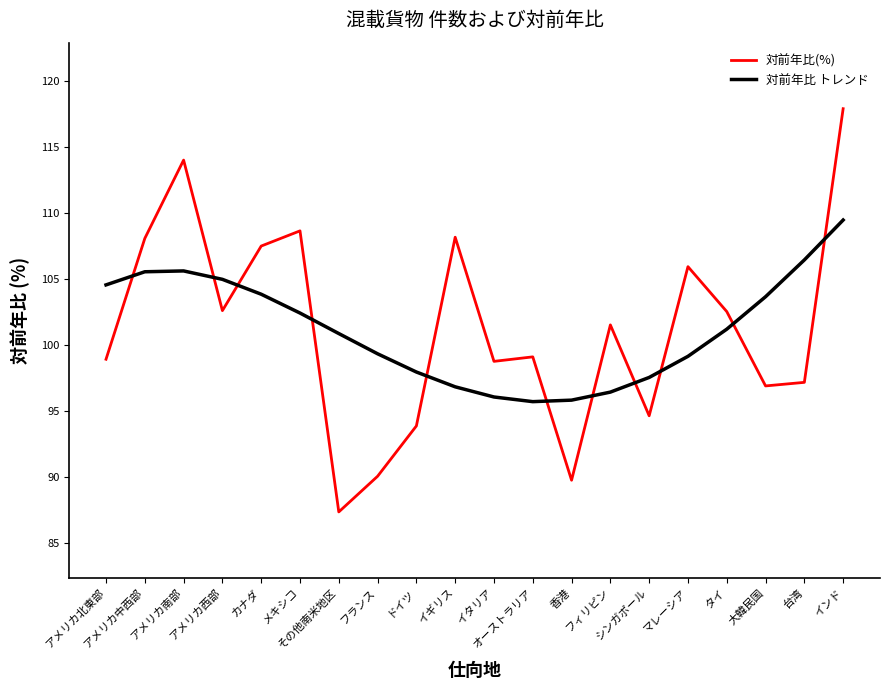

At which label is 対前年比 トレンド closest to 102?

メキシコ